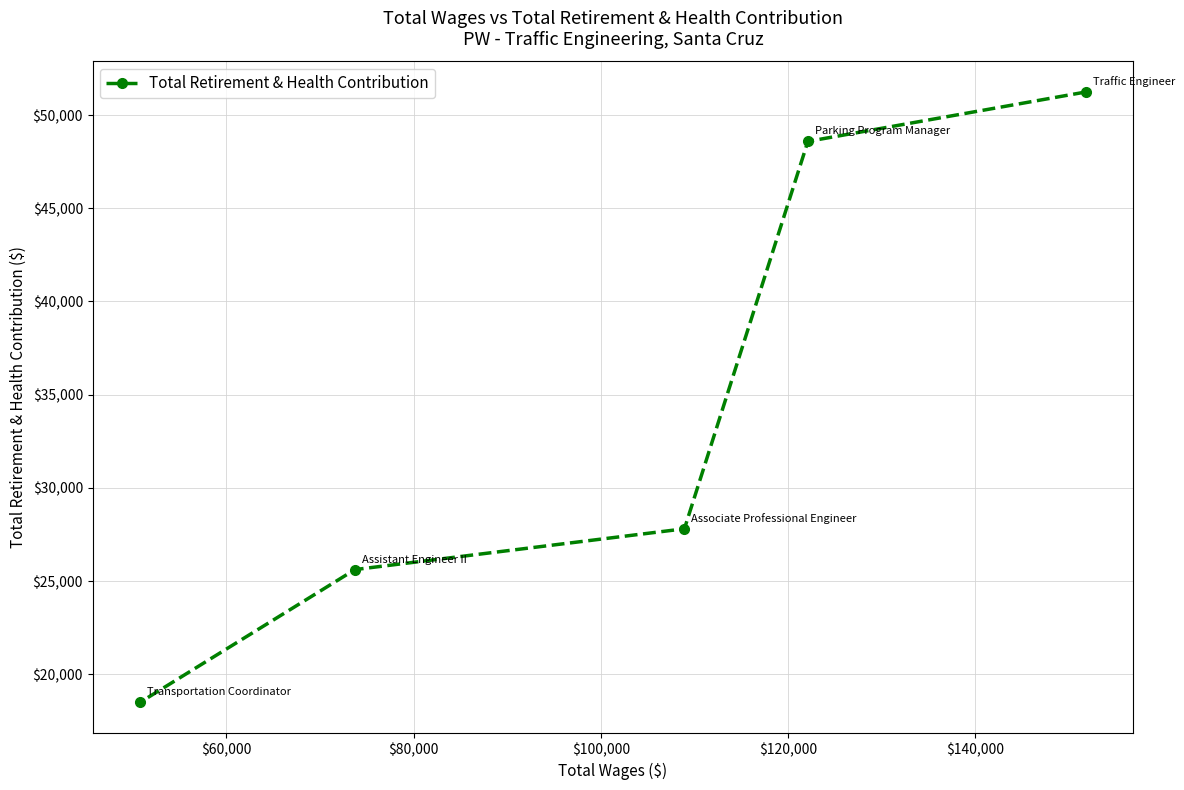

What is the value of the 2nd point from the left?

25615